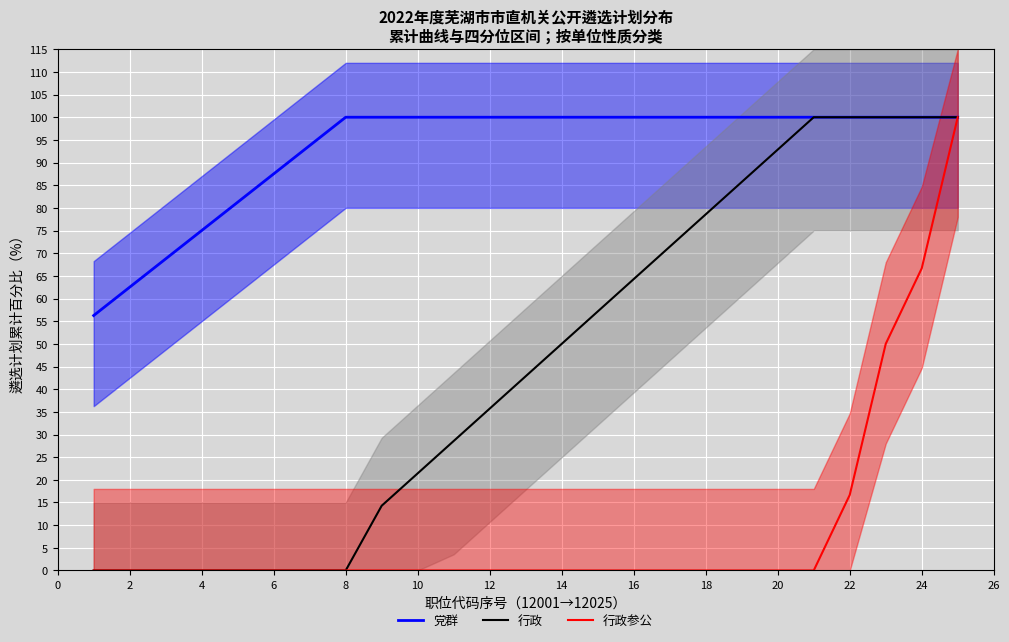

What is the average value of the 党群 series?

93.0